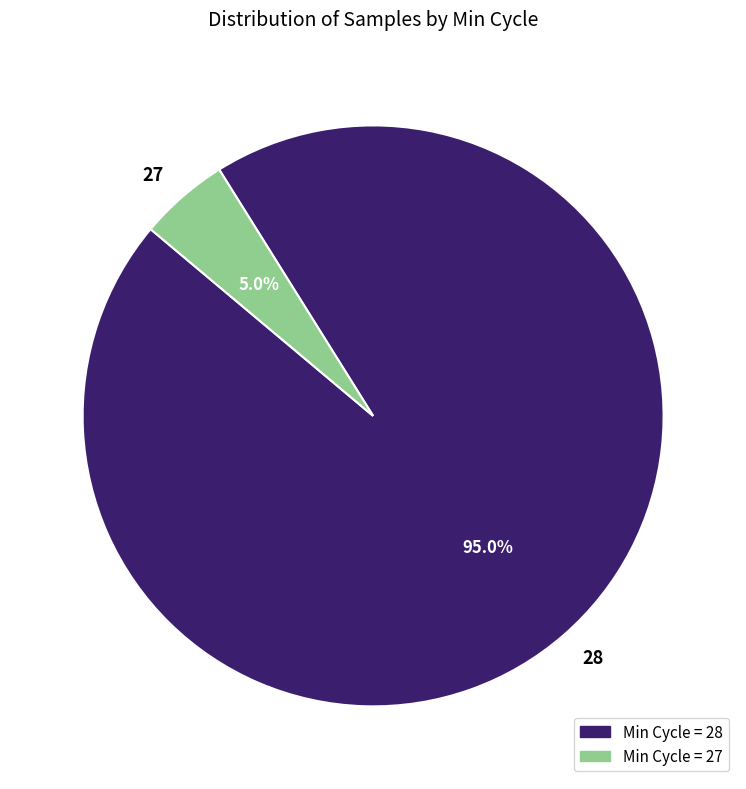

Count the number of slices in the pie.

2